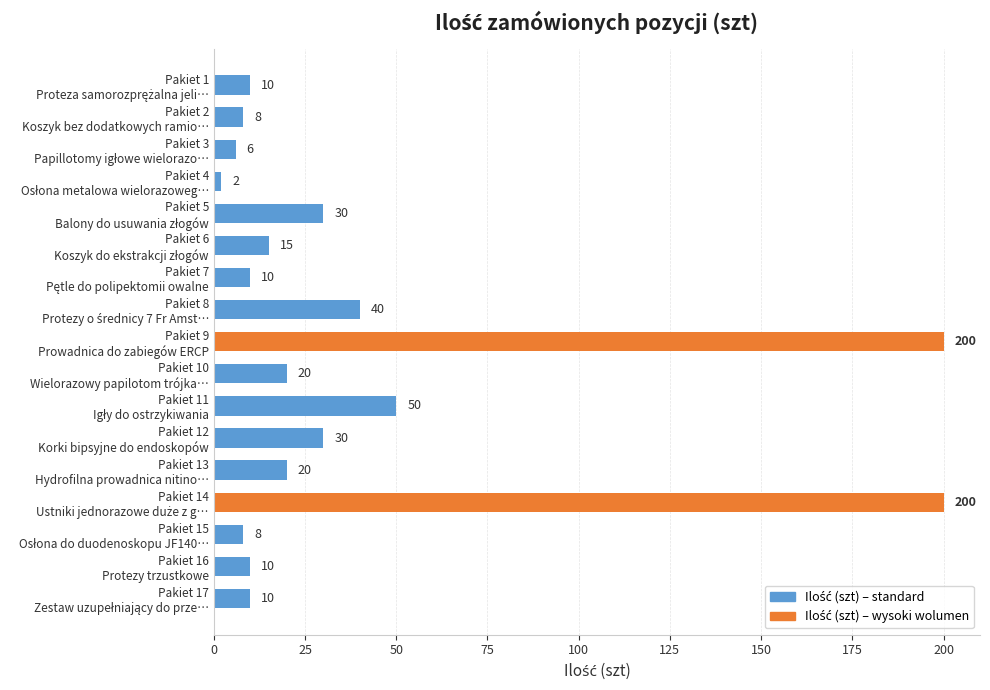

What is the sum of all values?

669